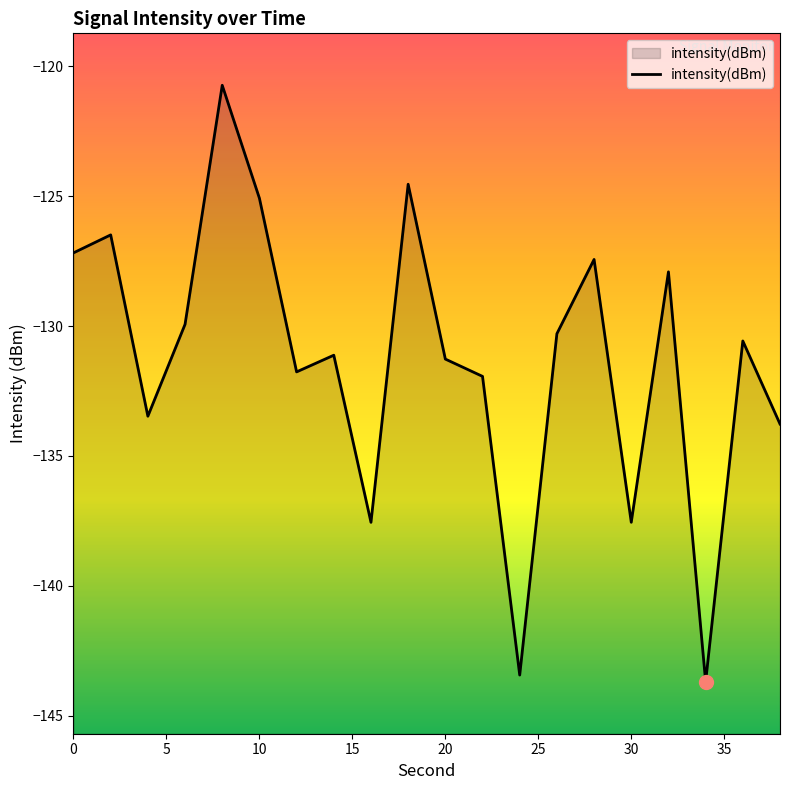

How many categories are shown in the chart?

20